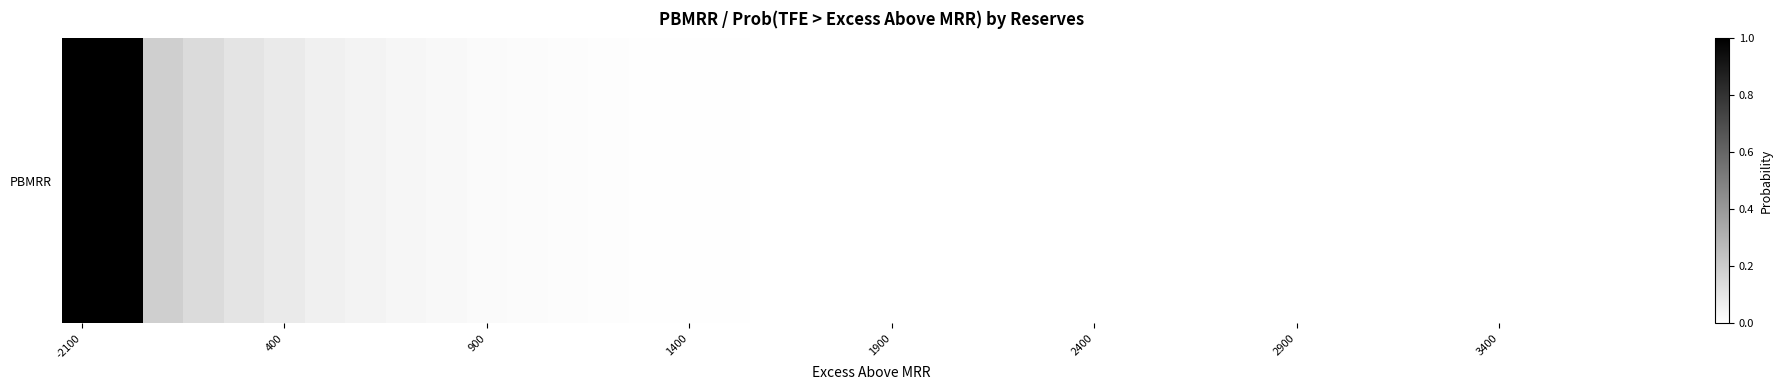

The value at 14 is 0.0. True or false?

True